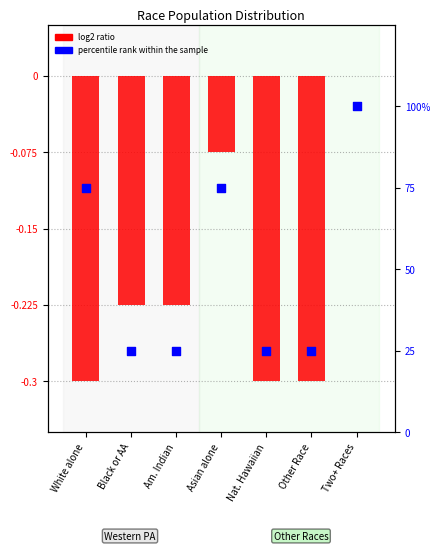

What are all the series names shown in the legend?

log2 ratio, percentile rank within the sample